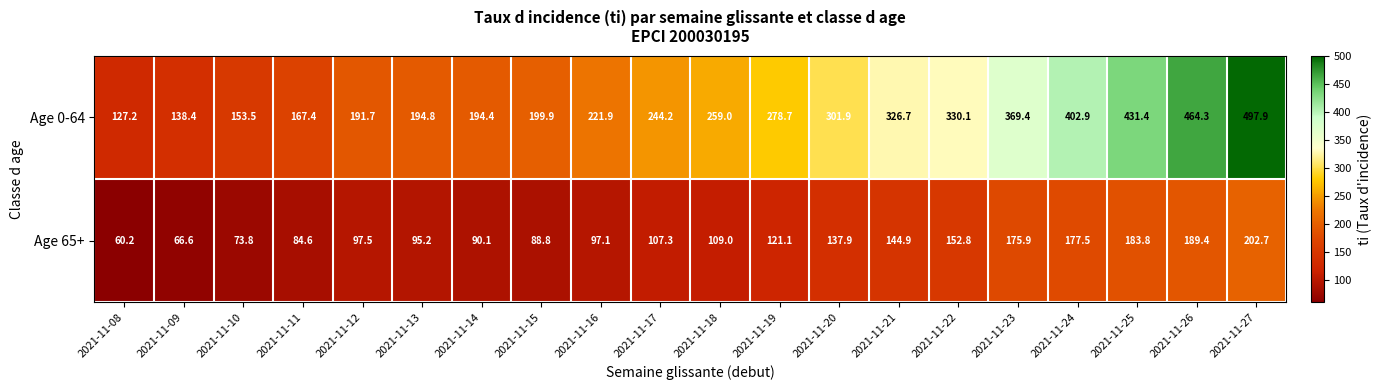

Rank the series by their average value, from lowest to highest.

Age 65+, Age 0-64